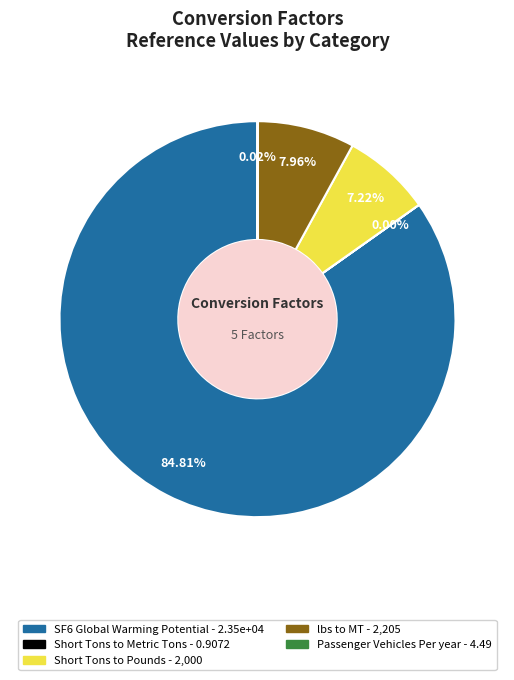

Approximately how many times larger is the value at lbs to MT compared to Short Tons to Pounds?

1.1